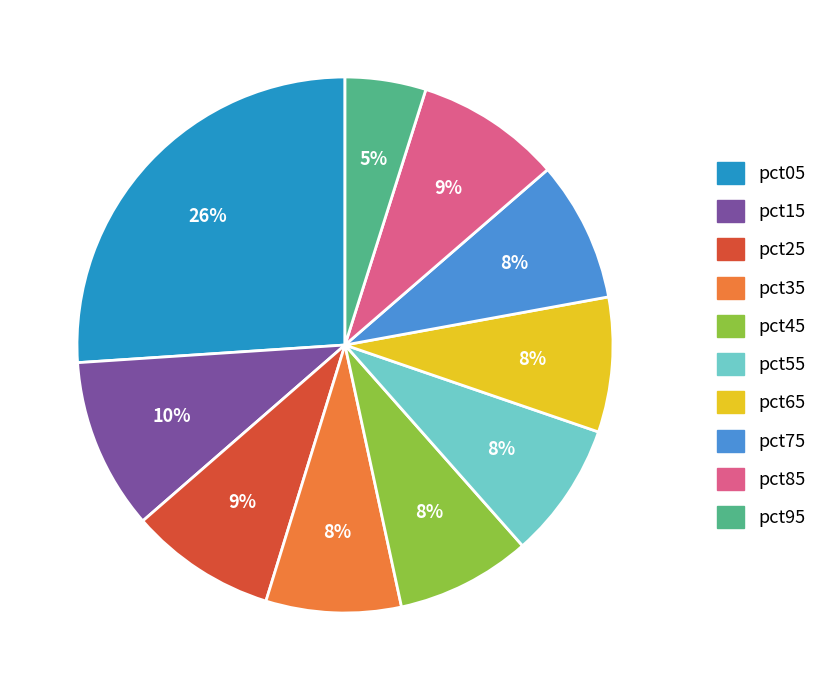

To the nearest percent, what percentage of the pie is pct45?

8%